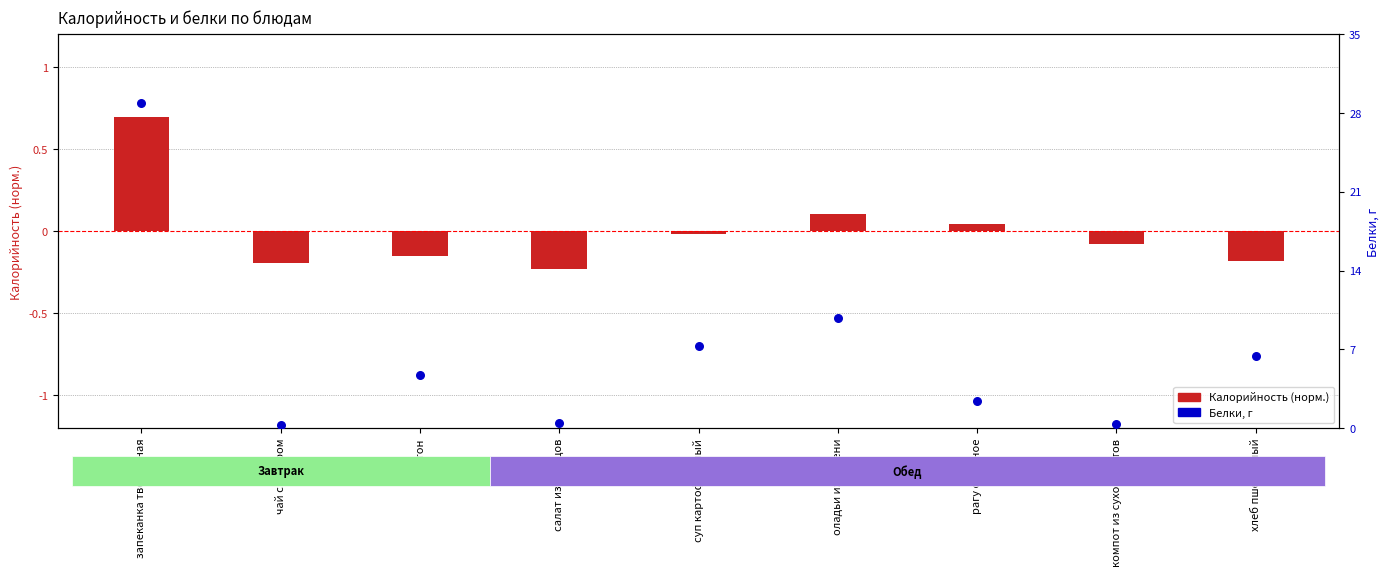

What is the total value across all series at рагу овощное?

2.4